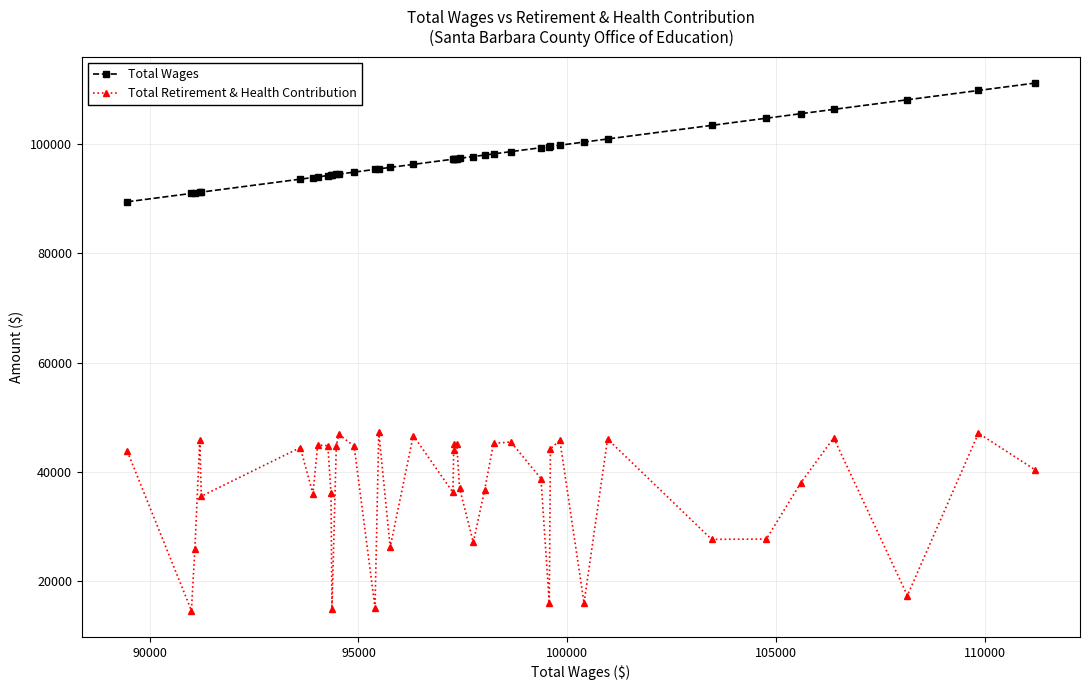

What is the maximum value for Total Retirement & Health Contribution?

47353